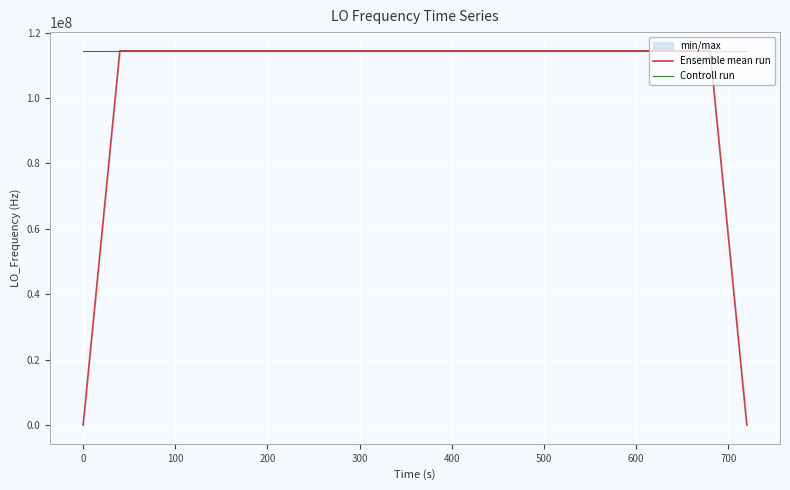

What is the lowest value of the Controll run series?

114418796.4